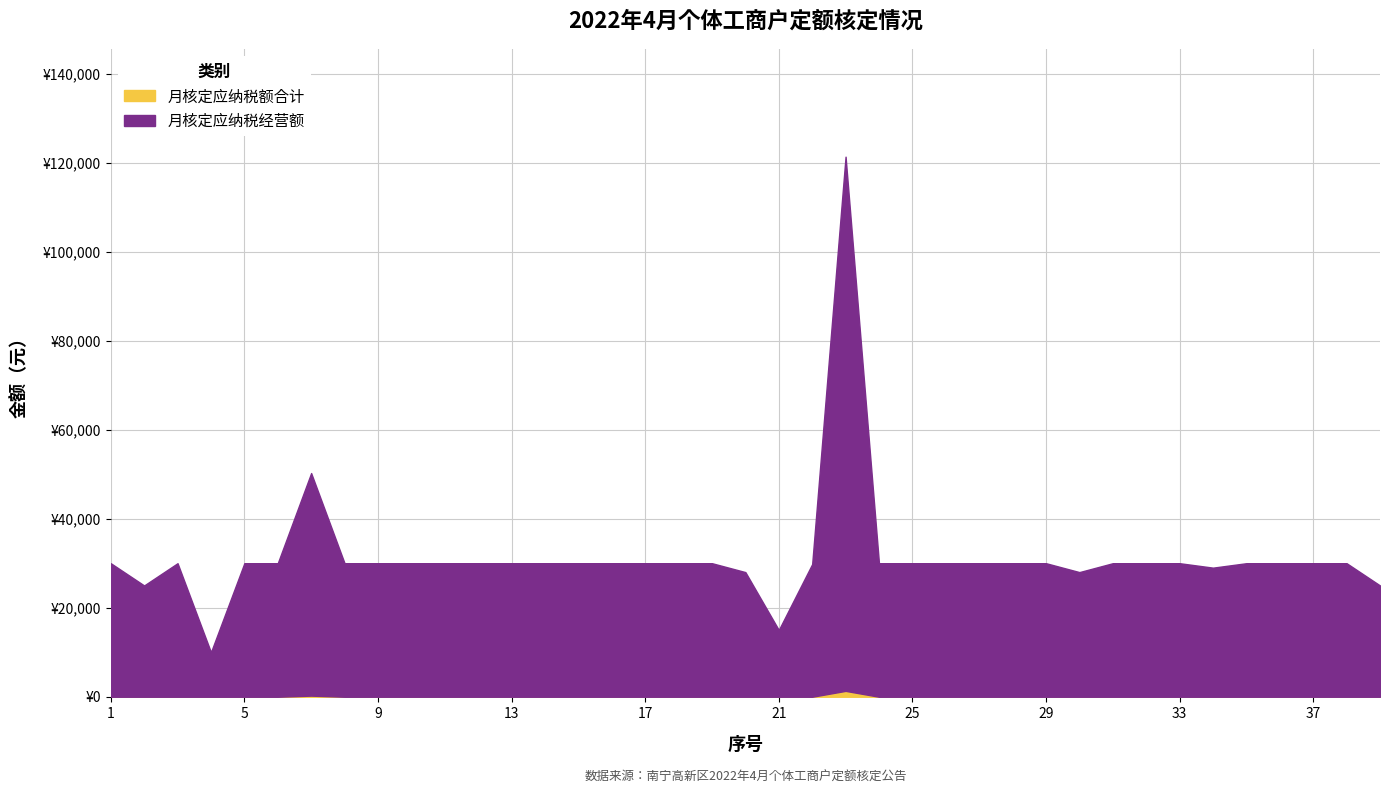

True or false: 月核定应纳税经营额 and 月核定应纳税额合计 cross at least once.

False